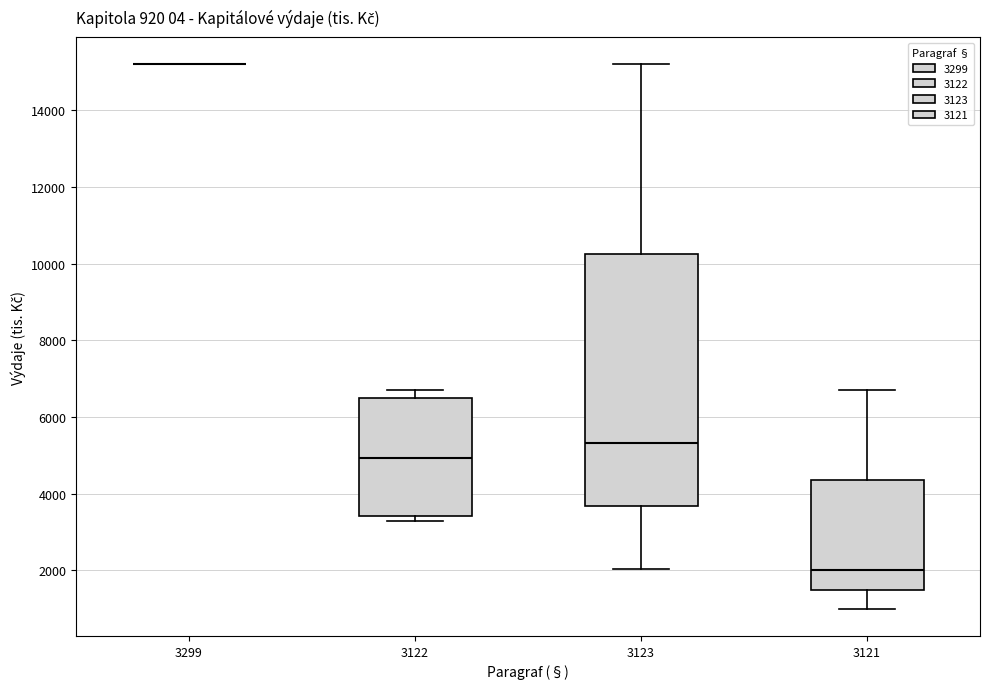

Which box is the tallest, from its lower edge to its upper edge?

3123